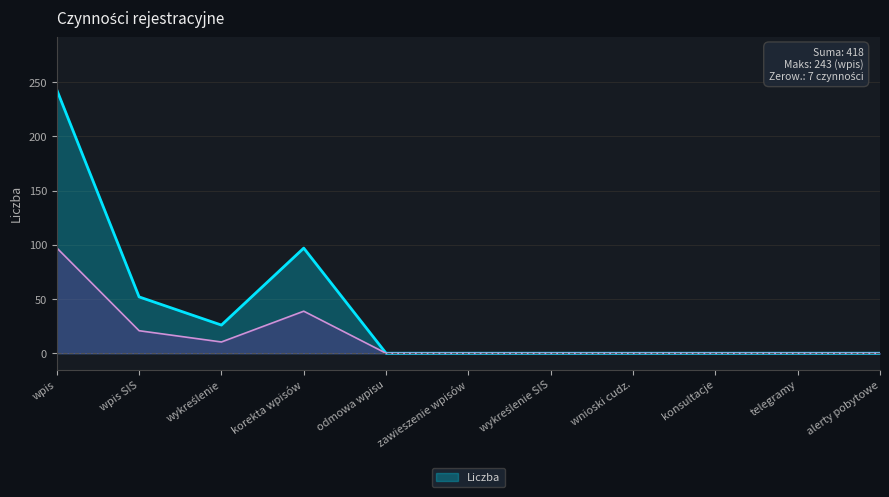

Count the number of data series in this chart.

1